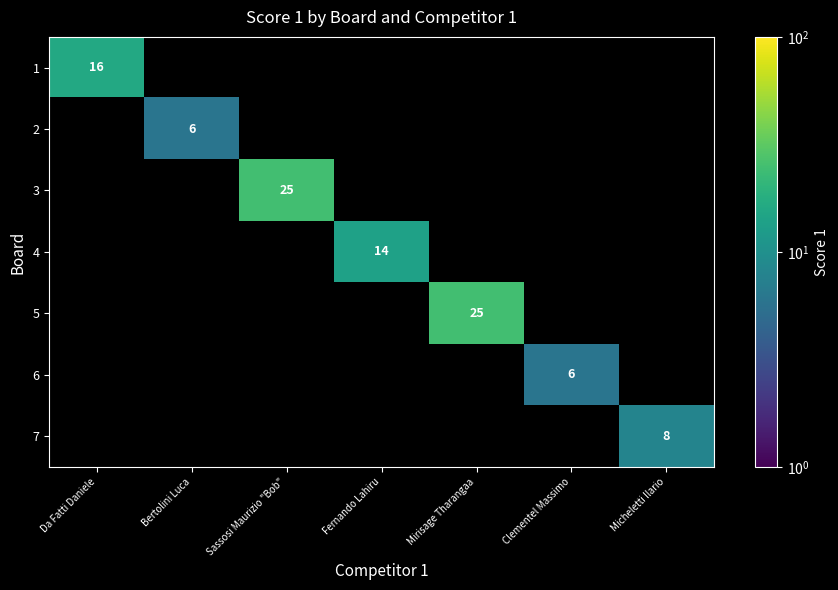

The value of 2 at Bertolini Luca is 1.3. True or false?

False